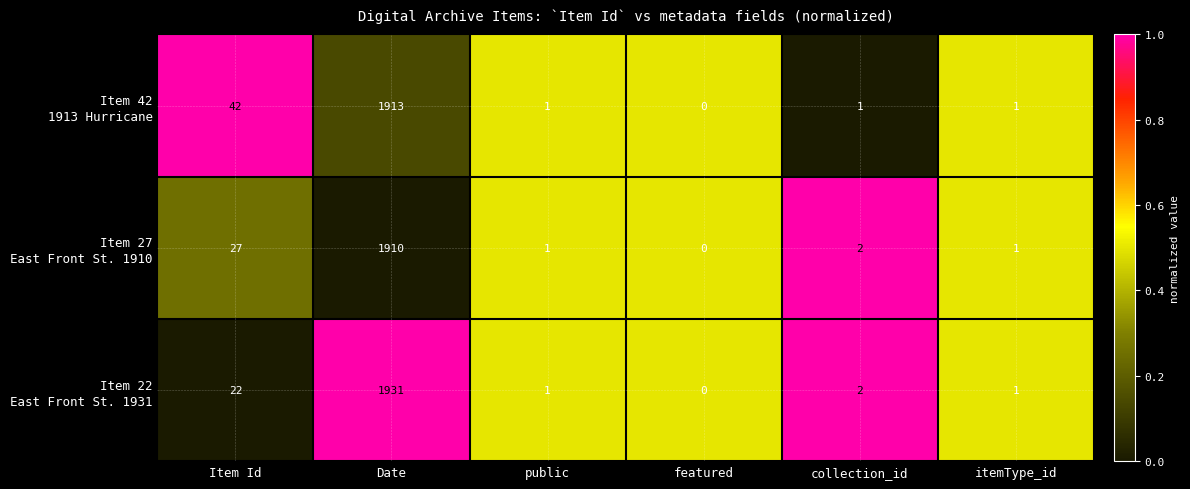

At which category is the sum across all series the highest?

Date